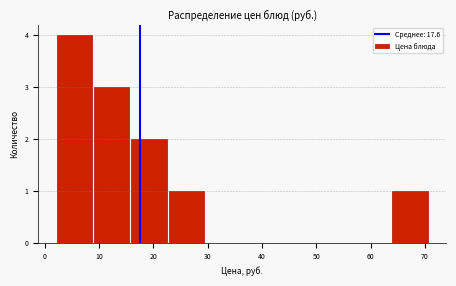

Reading left to right, list every bar in this chart as the range it spans on the x-axis followed by its height. Neither the bar edges nor the heights are printed on the chart, so give them approximately, as read against the axes.

2 to 9: 4
9 to 16: 3
16 to 23: 2
23 to 29: 1
29 to 36: 0
36 to 43: 0
43 to 50: 0
50 to 57: 0
57 to 64: 0
64 to 71: 1